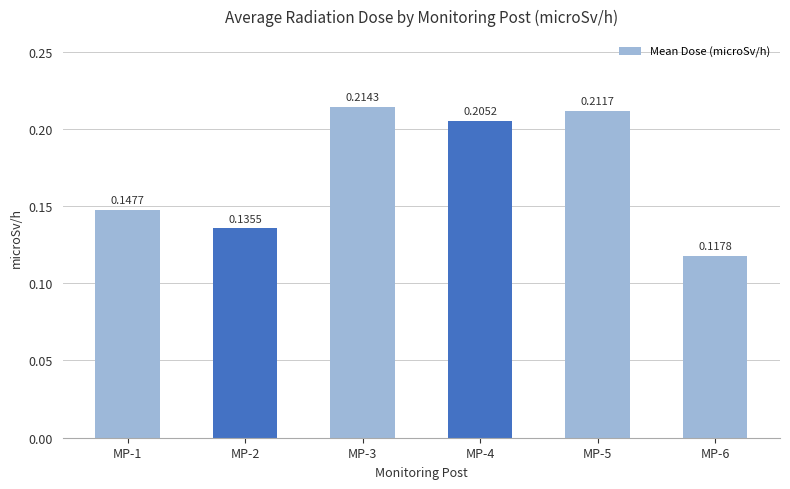

Rank the categories by value from lowest to highest.

MP-6, MP-2, MP-1, MP-4, MP-5, MP-3